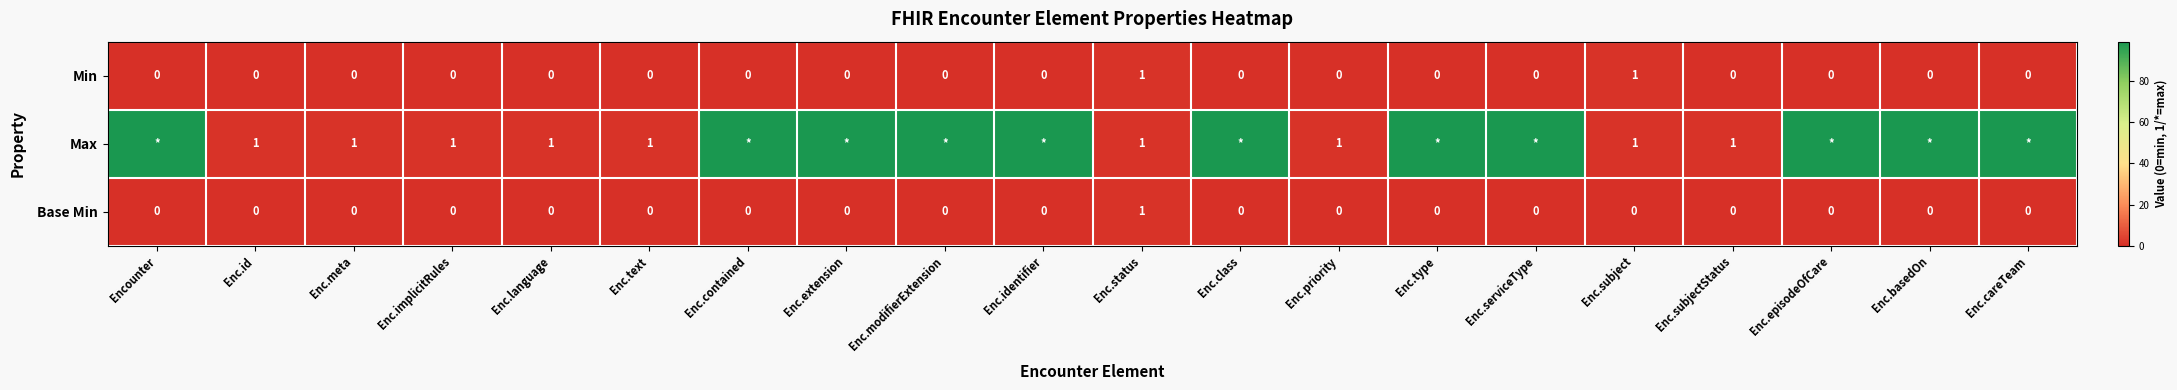

The value of Base Min at Enc.extension is 0. True or false?

True